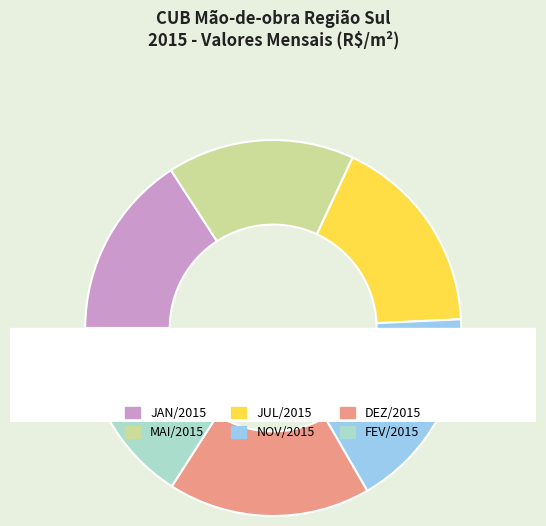

Does any single category account for the majority?

No